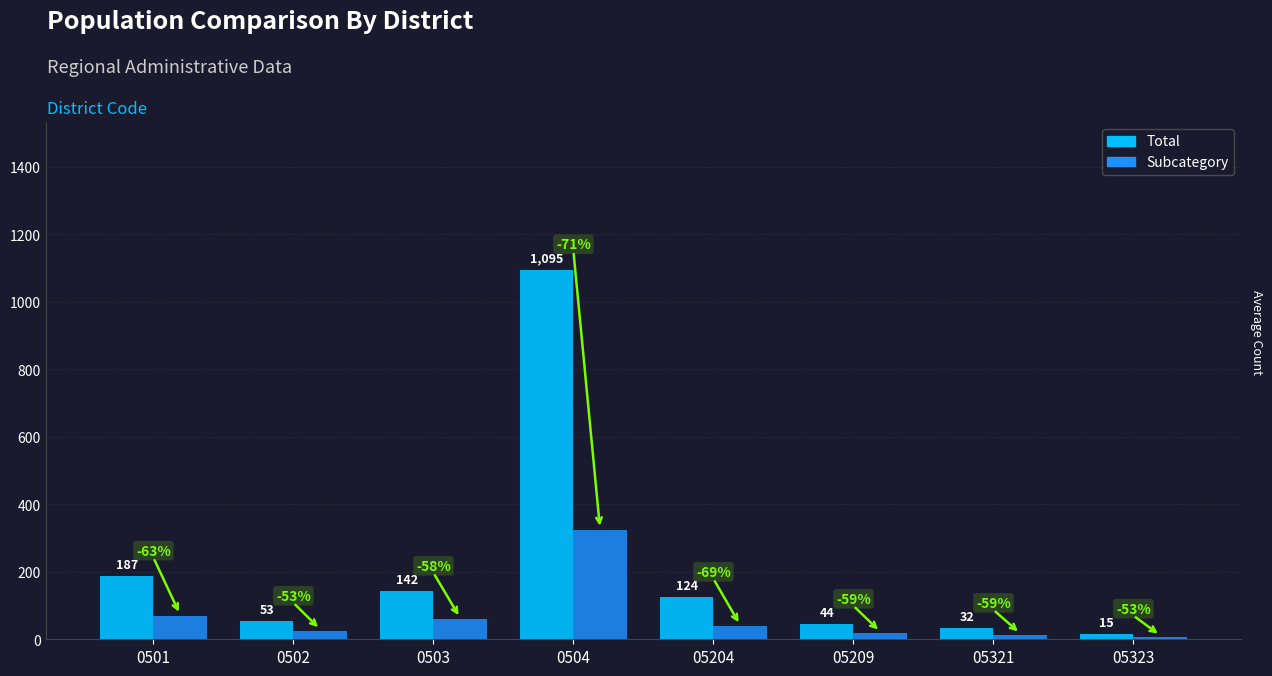

What is the difference between the maximum and second lowest values in the Subcategory series?

310